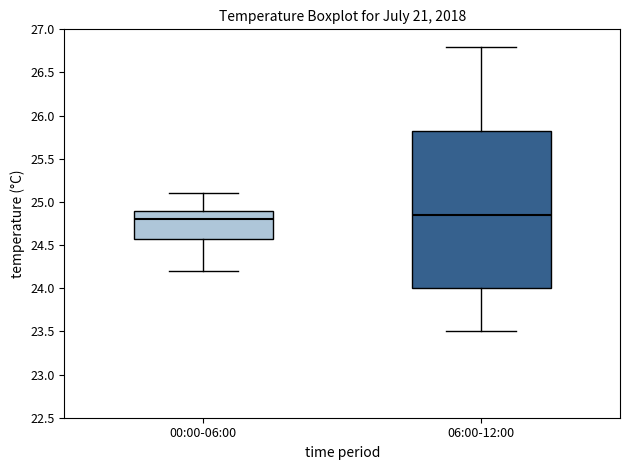

Which box has the highest median line?

06:00-12:00